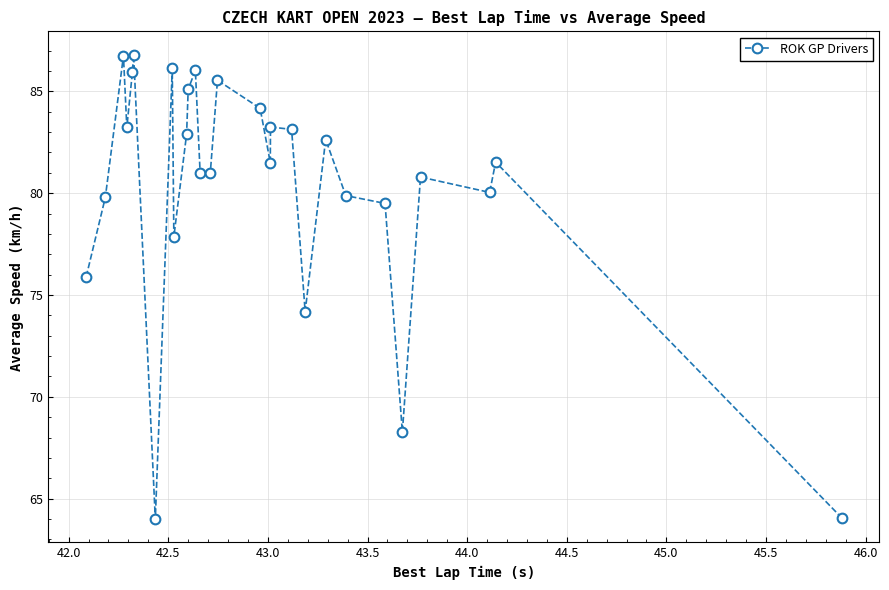

What is the minimum value shown in the chart?

64.0